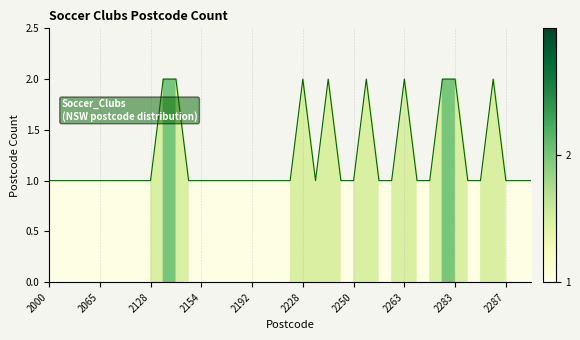

Count the values in the range 1 to 2.

39